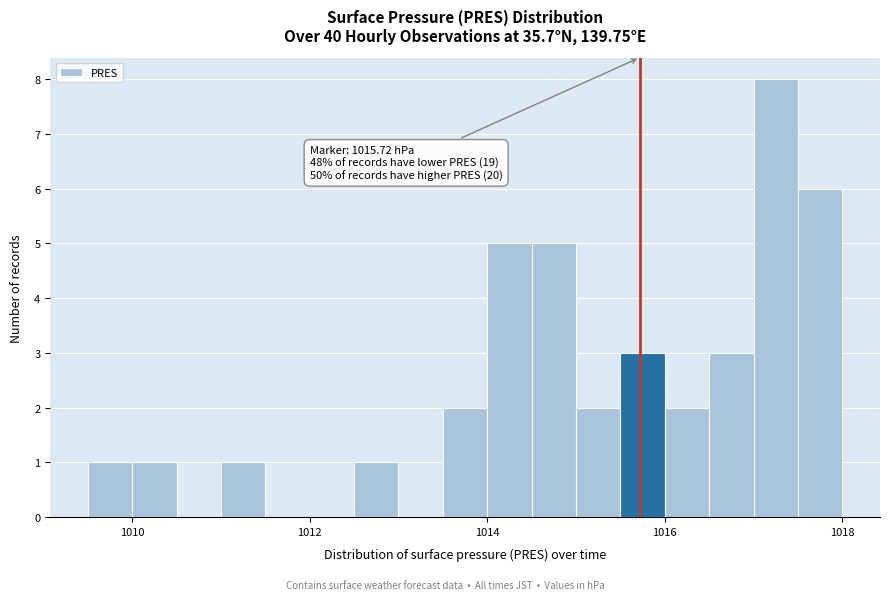

Around what value on the x-axis is the tallest bar? Give the approximate position of its centre, as read against the axis.

1017.2